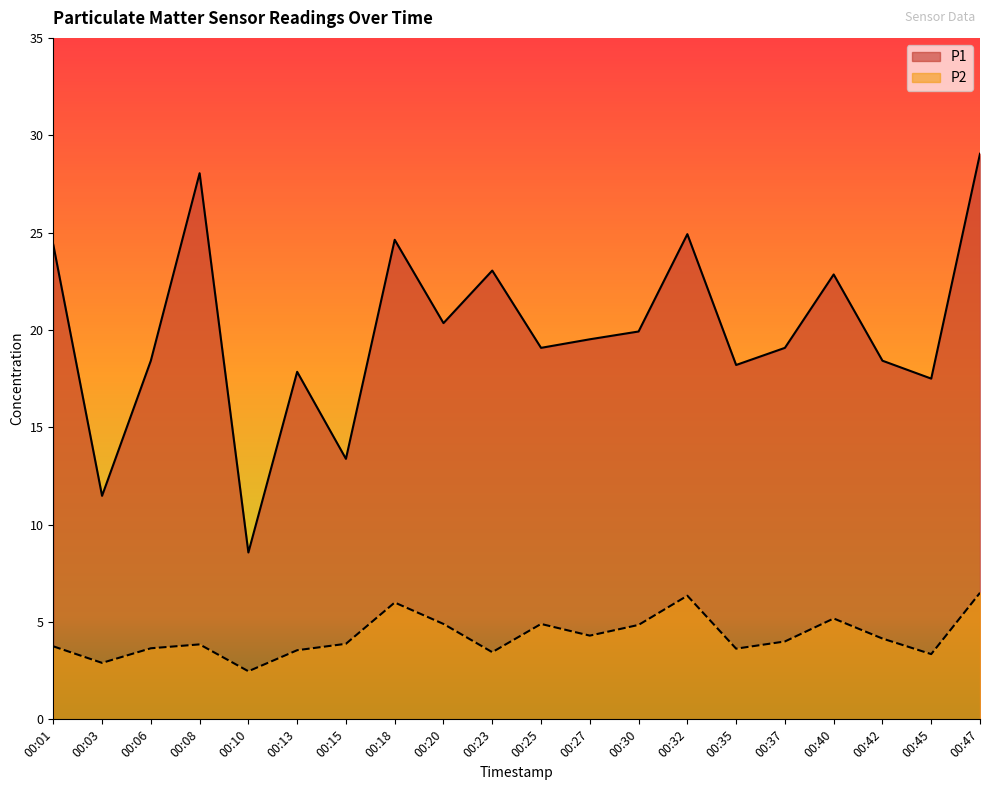

True or false: P1 and P2 cross at least once.

False